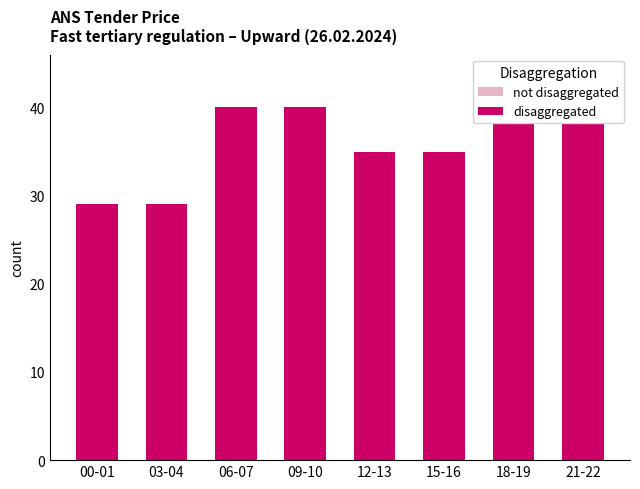

What is the difference between the highest and lowest values at 18-19?

40